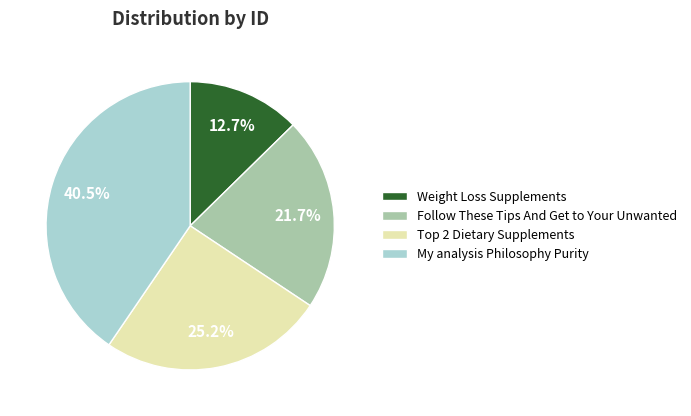

What is the ratio of the value at Follow These Tips And Get to Your Unwanted to the value at Weight Loss Supplements?

1.7